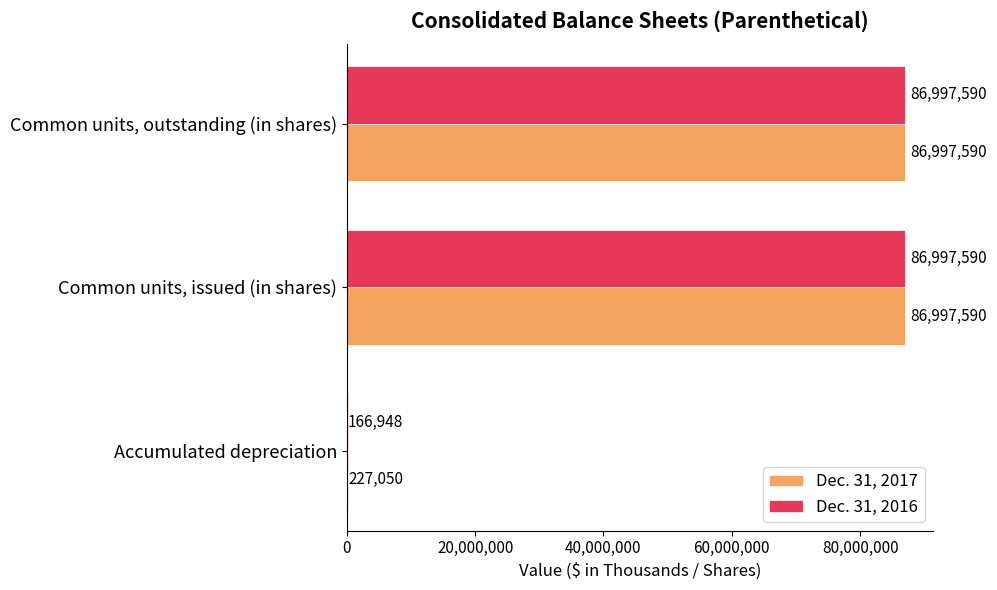

Is it true that Dec. 31, 2016 equals 43592182 at Common units, outstanding (in shares)?

False